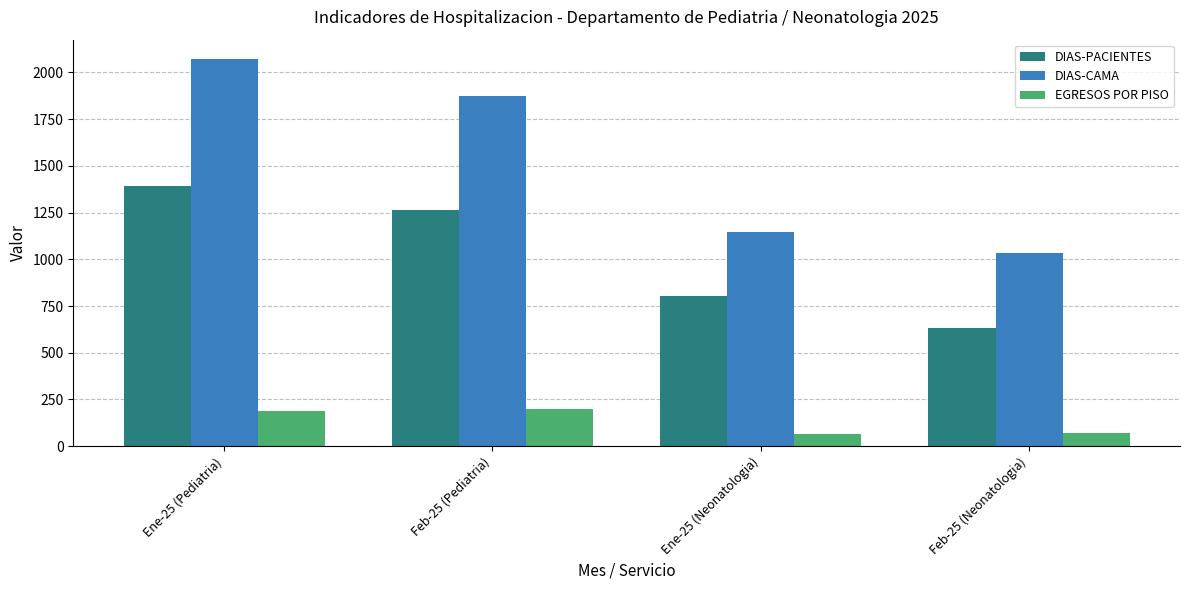

Which series changed the most between Ene-25 (Pediatria) and Feb-25 (Pediatria)?

DIAS-CAMA